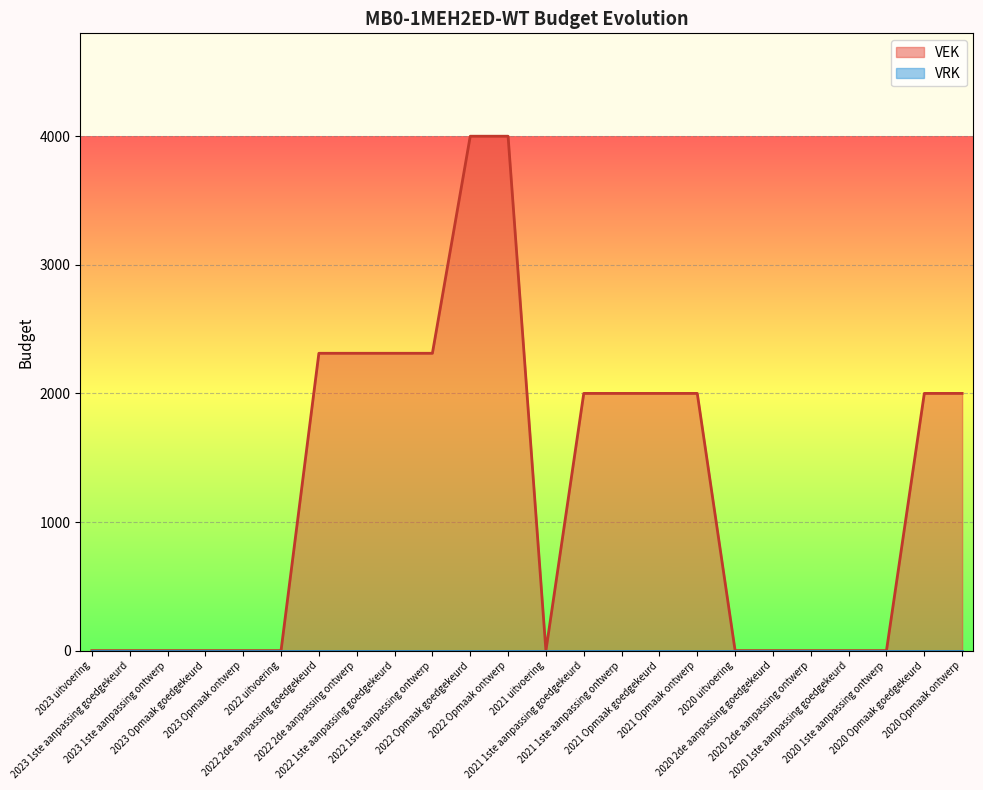

What is the difference between the maximum and minimum values?

4000